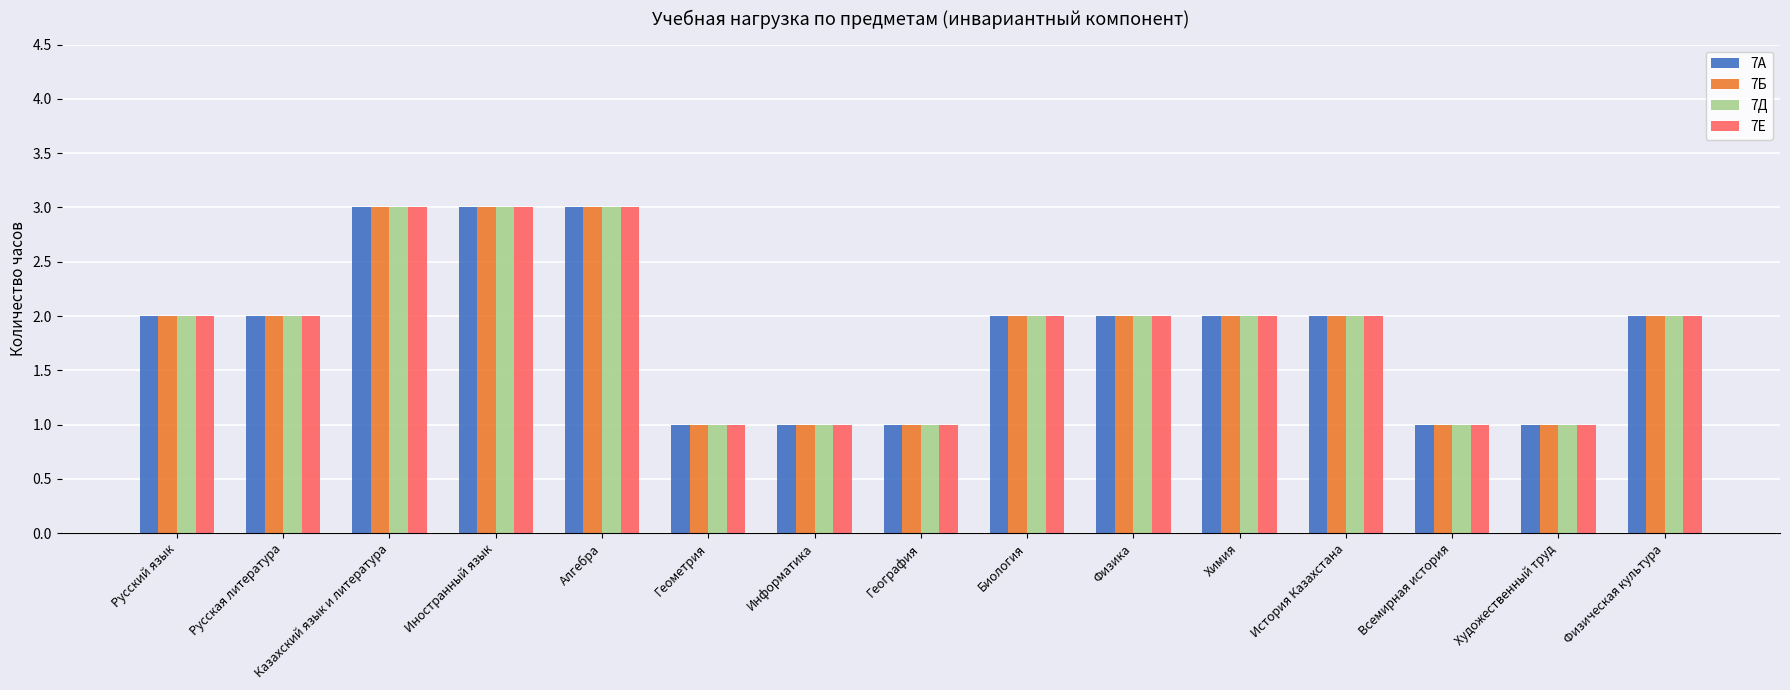

Reading right to left, extract all data points from this chart.

7А: 2	1	1	2	2	2	2	1	1	1	3	3	3	2	2
7Б: 2	1	1	2	2	2	2	1	1	1	3	3	3	2	2
7Д: 2	1	1	2	2	2	2	1	1	1	3	3	3	2	2
7Е: 2	1	1	2	2	2	2	1	1	1	3	3	3	2	2